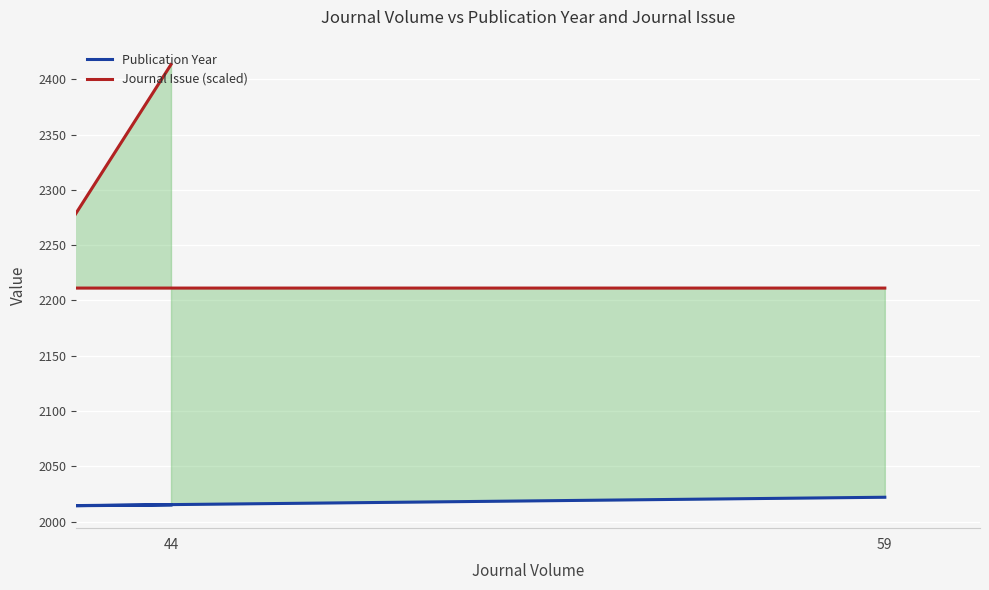

Which series has the largest total across all categories?

Journal Issue (scaled)